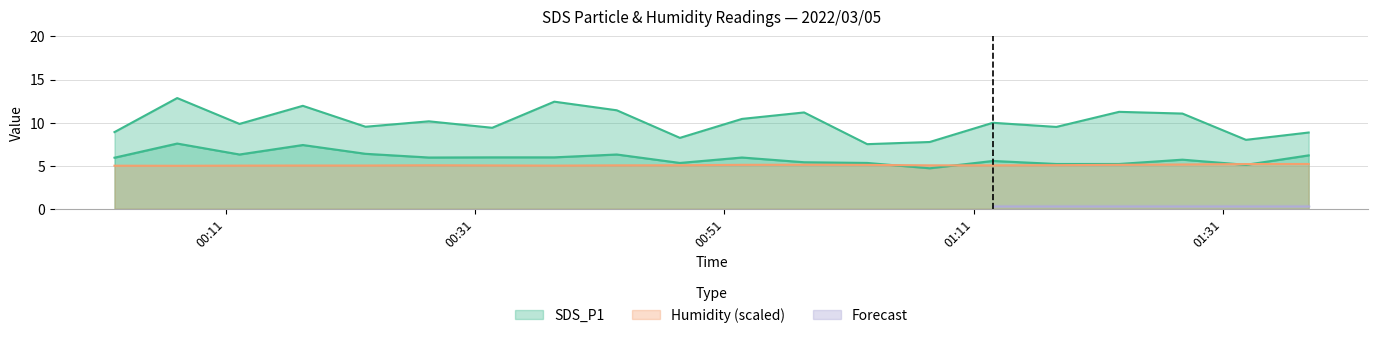

How many interior local peaks does the Humidity series have?

2